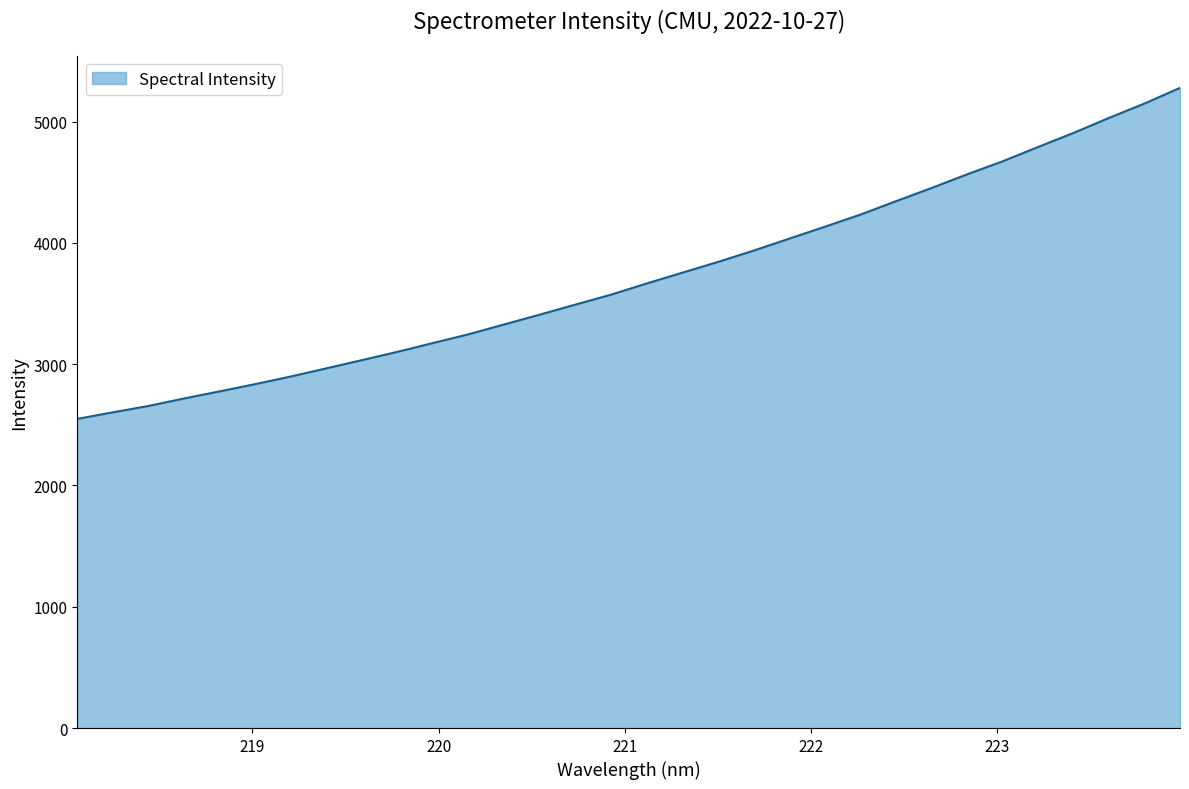

What is the maximum value shown in the chart?

5278.8